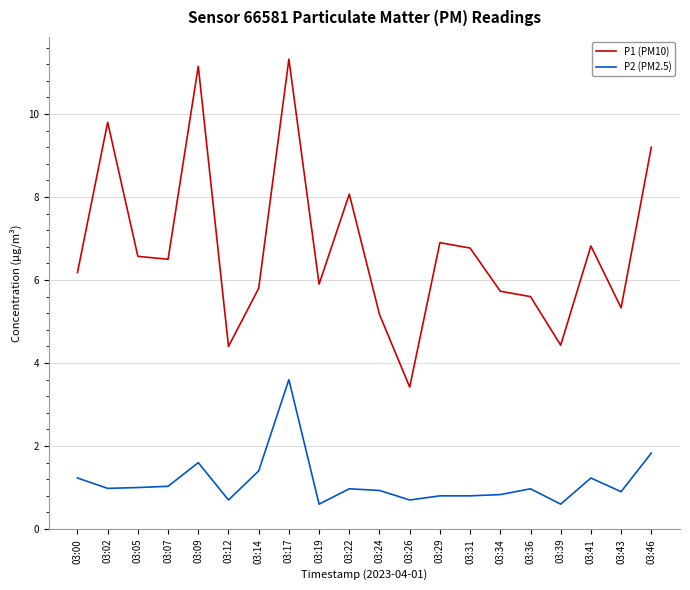

Rank the series at 03:29 from highest to lowest value.

P1 (PM10), P2 (PM2.5)